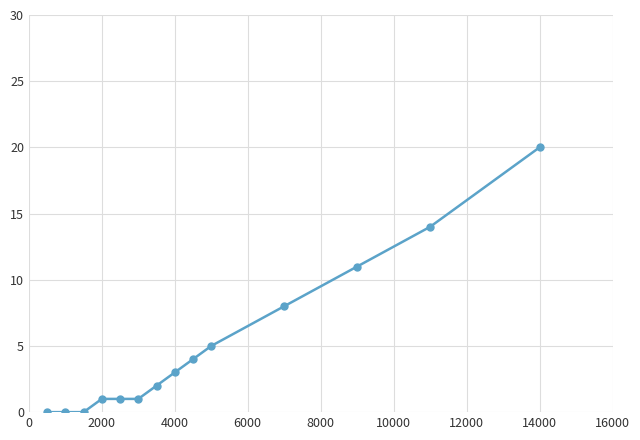

What is the sum of all values?

70